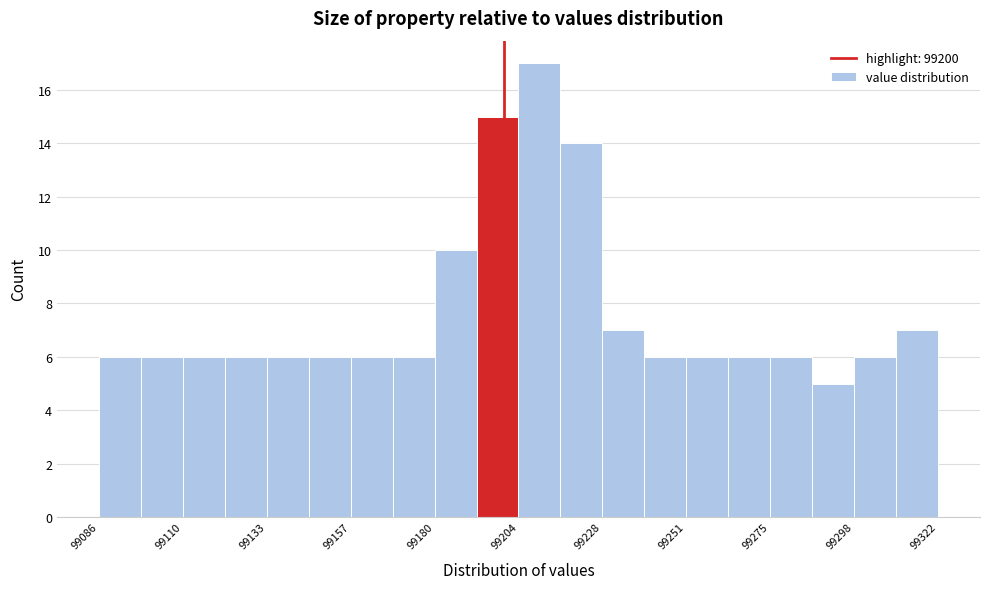

Read against the x-axis, roughly where is the centre of the tallest bar?

99210